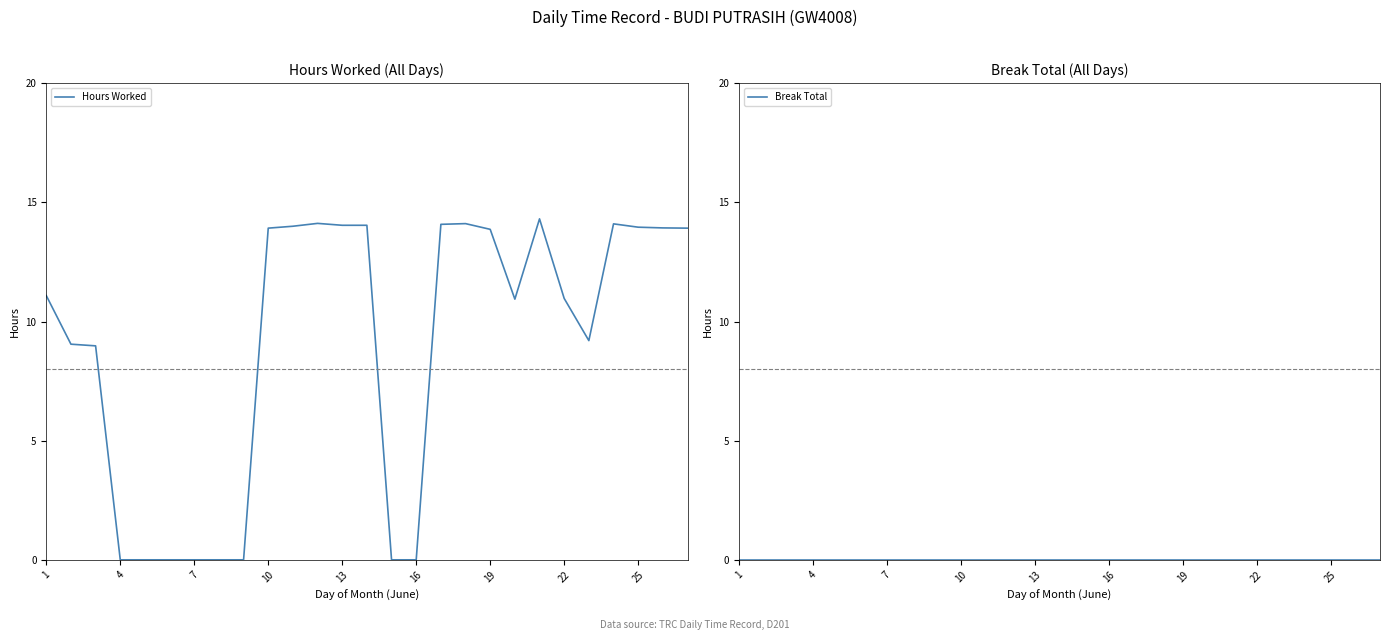

List the series in order of their peak value, highest first.

Hours Worked, Break Total